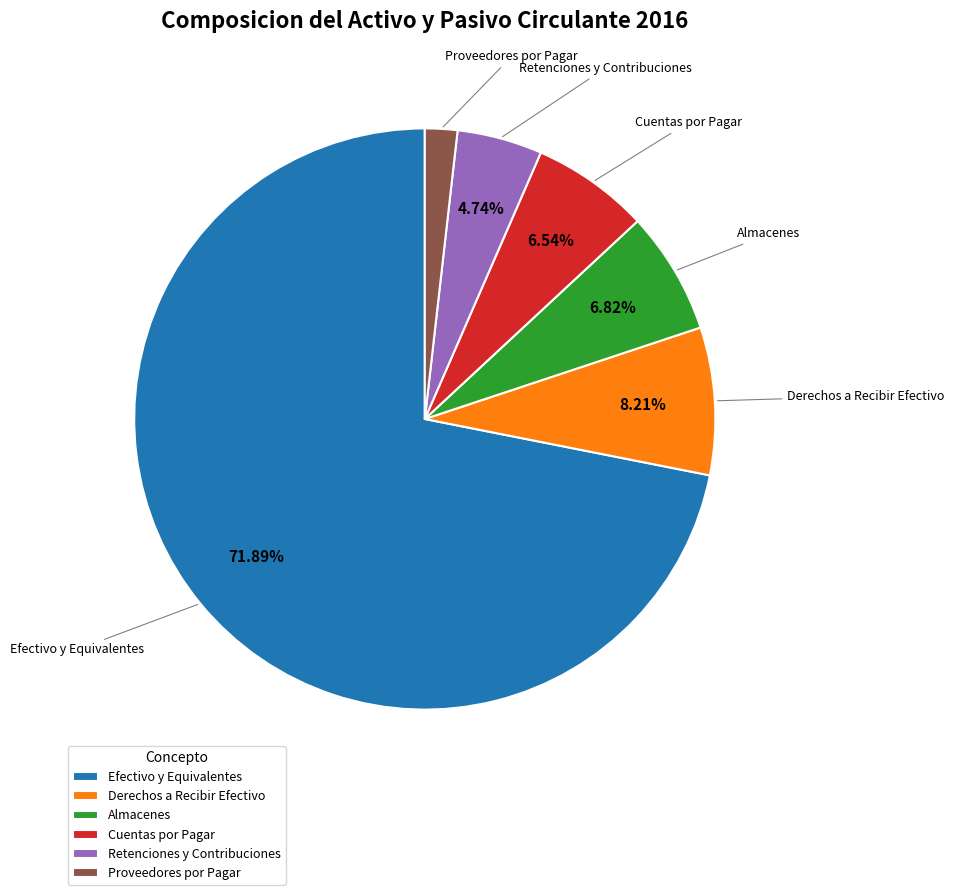

Count the number of slices in the pie.

6